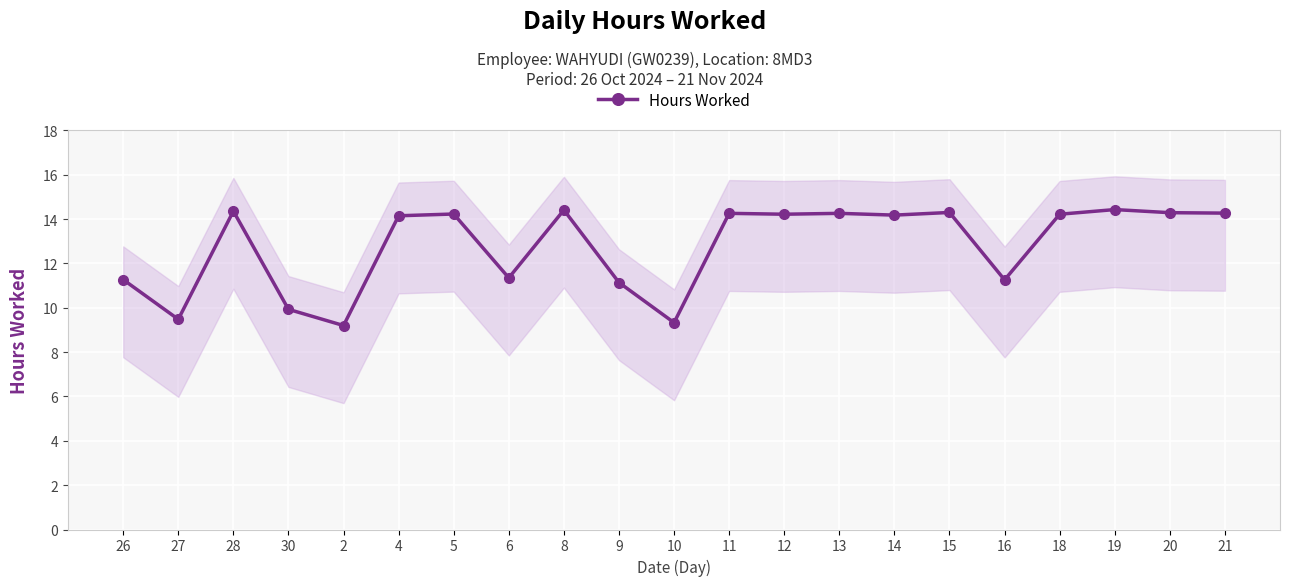

How many interior local valleys (lower than both neighbors) does the data have?

7